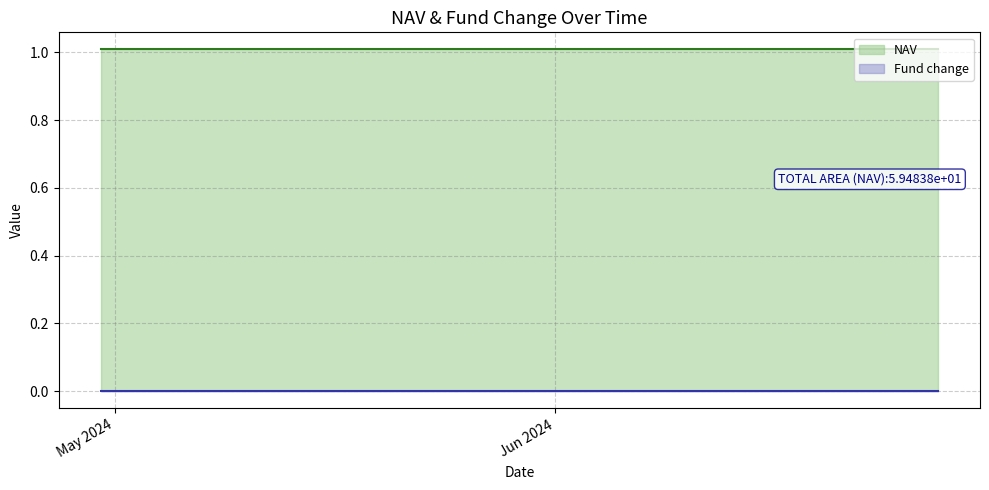

Rank the series at 20-06-2024 from lowest to highest value.

Fund change, NAV